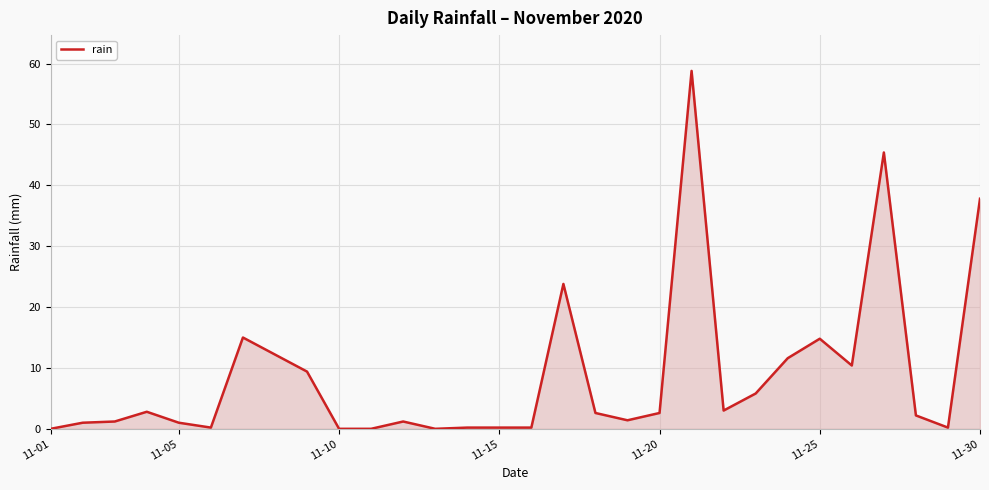

What is the sum of all values?

265.0